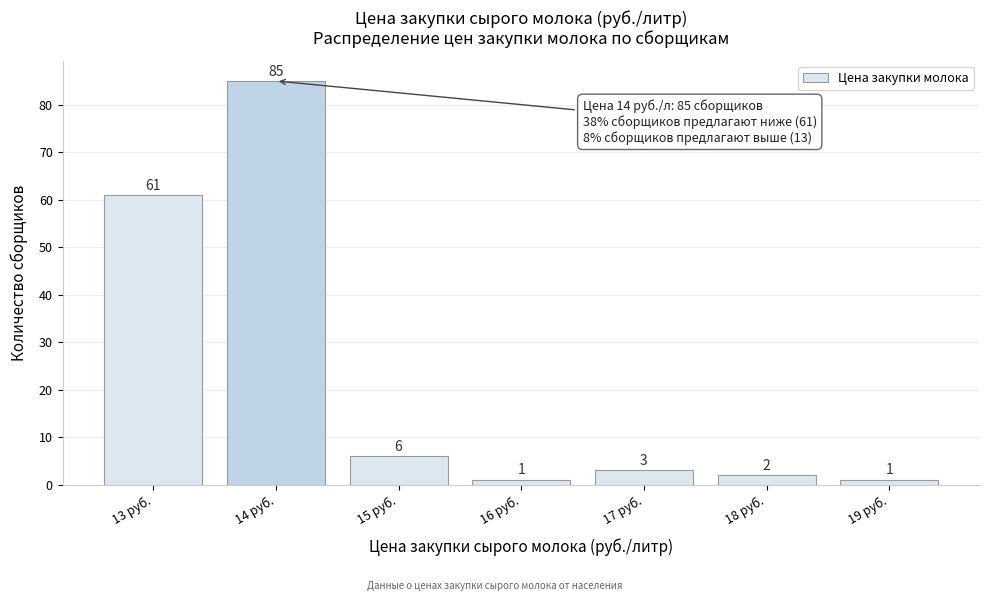

How tall is the bar that spans 14.5 to 15.5 on the x-axis?

6